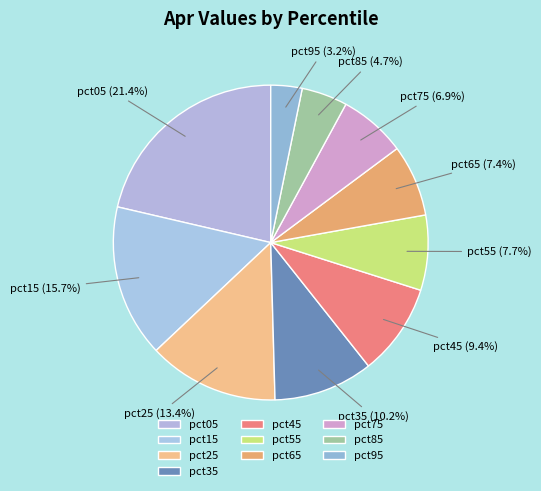

The pct35 slice represents 18% of the pie. True or false?

False